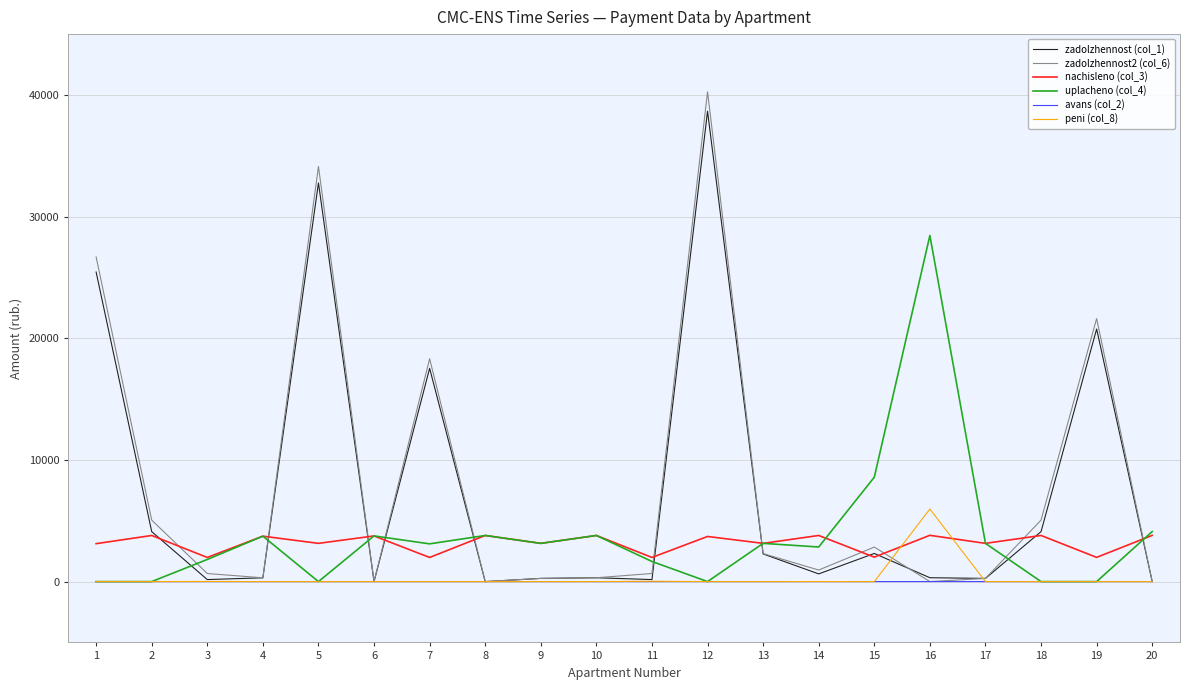

Which series has the largest range (max minus min)?

zadolzhennost2 (col_6)